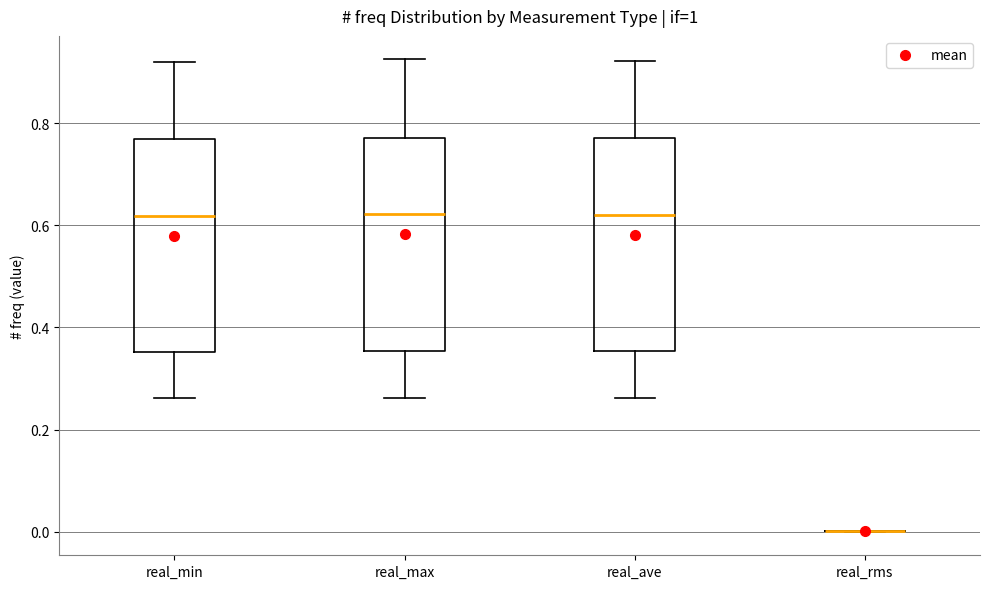

Reading left to right, transcribe this box plot: for each box, give where its median line is, the range the box spans, and where its two whiskers end, as read against the y-axis. The values are not printed on the chart, so give them approximately, as read against the axis.

real_min: median 0.62, box 0.36 to 0.76, whiskers 0.26 to 0.92
real_max: median 0.62, box 0.36 to 0.78, whiskers 0.26 to 0.92
real_ave: median 0.62, box 0.36 to 0.78, whiskers 0.26 to 0.92
real_rms: box collapsed to a line at 0.00, whiskers 0.00 to 0.00